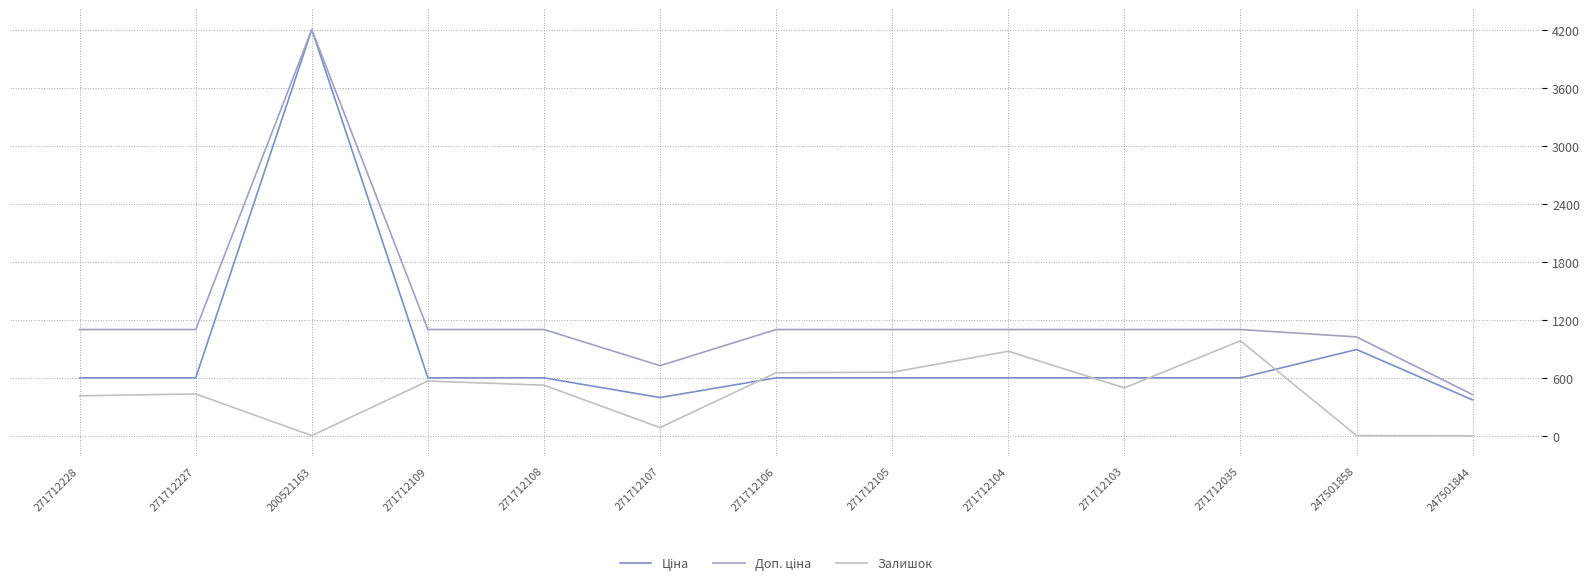

At which category is the sum across all series the highest?

200521163